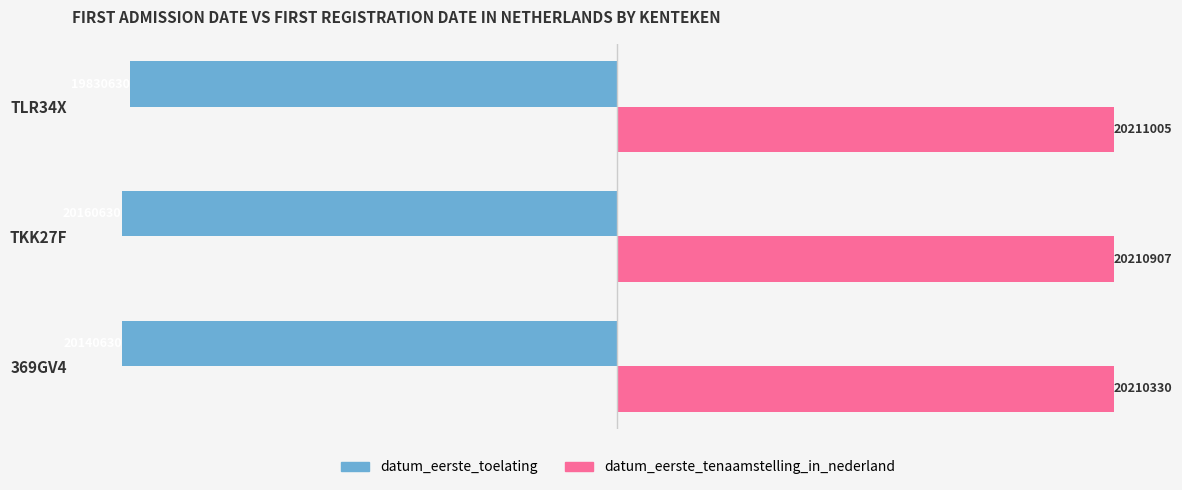

What are all the series names shown in the legend?

datum_eerste_toelating, datum_eerste_tenaamstelling_in_nederland